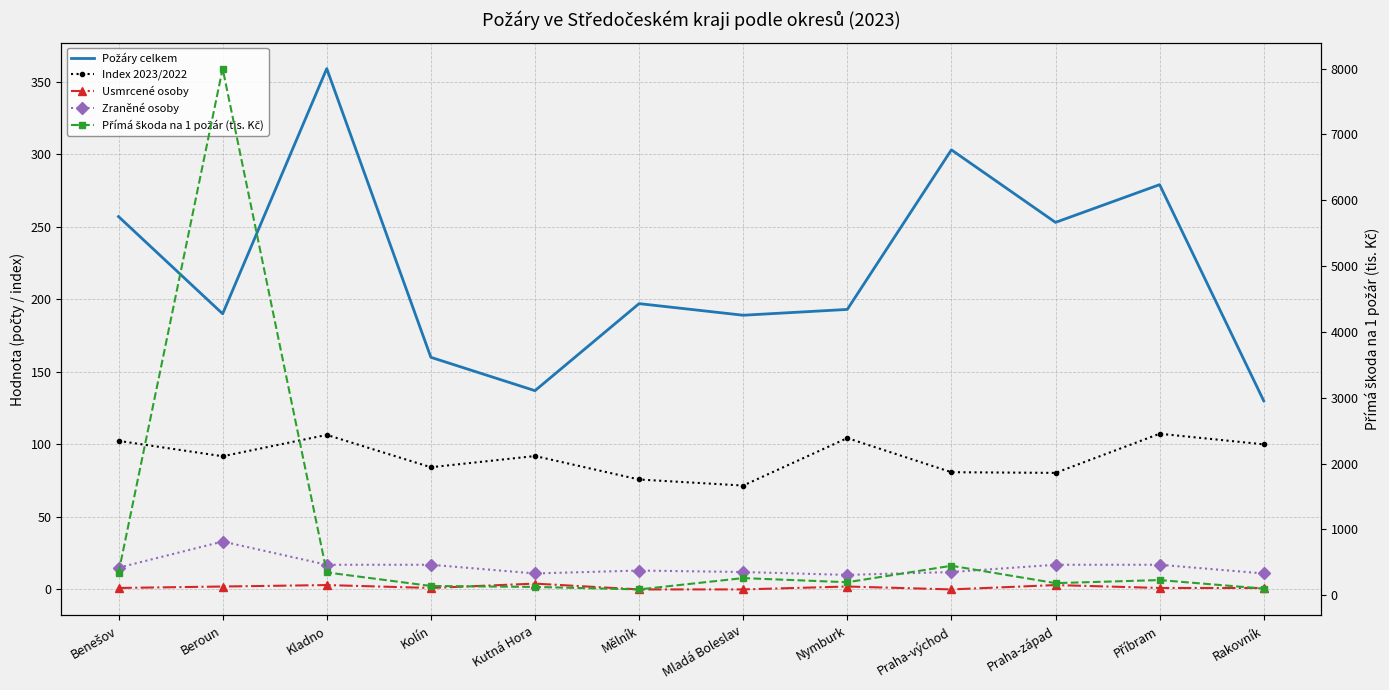

Which label corresponds to the largest value in the chart?

Beroun